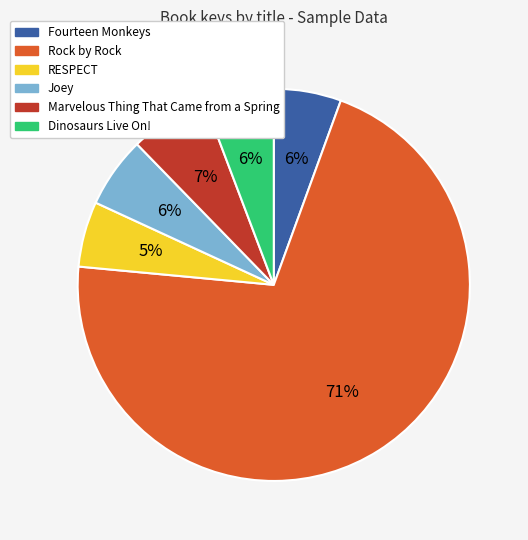

Does Rock by Rock represent more than half of the total?

Yes